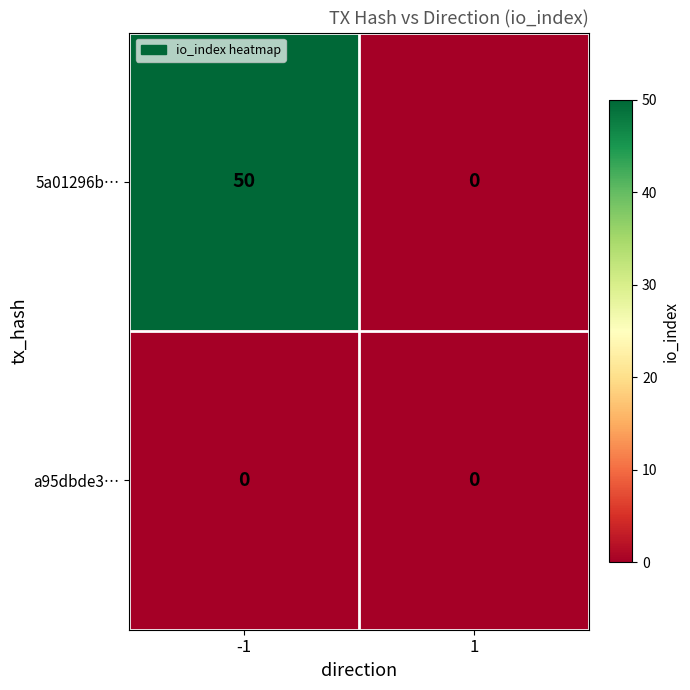

How many categories are shown in the chart?

2